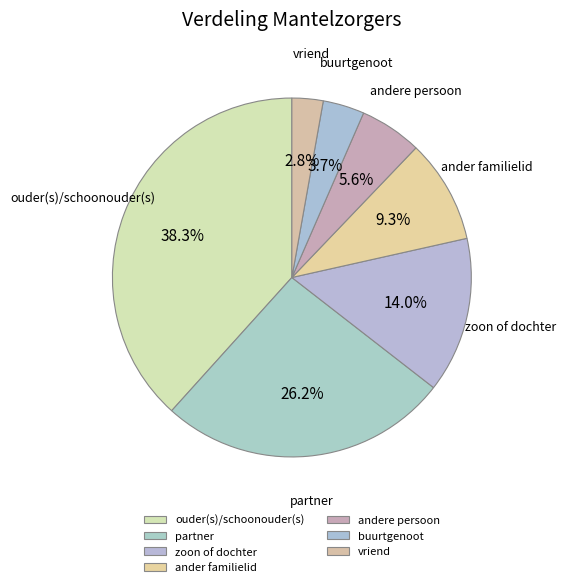

What percentage is the partner slice, to the nearest percent?

26%